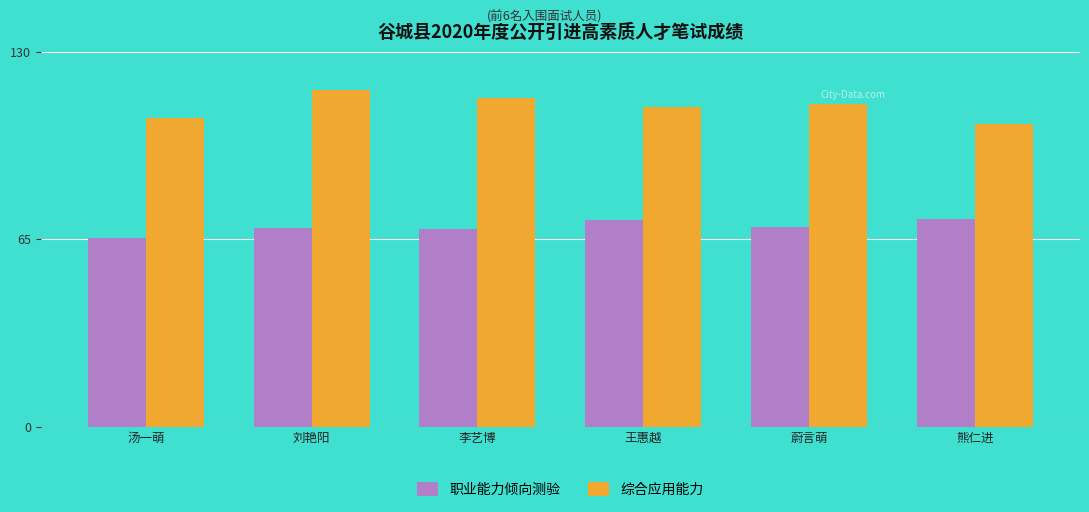

What is the minimum value shown in the chart?

65.4